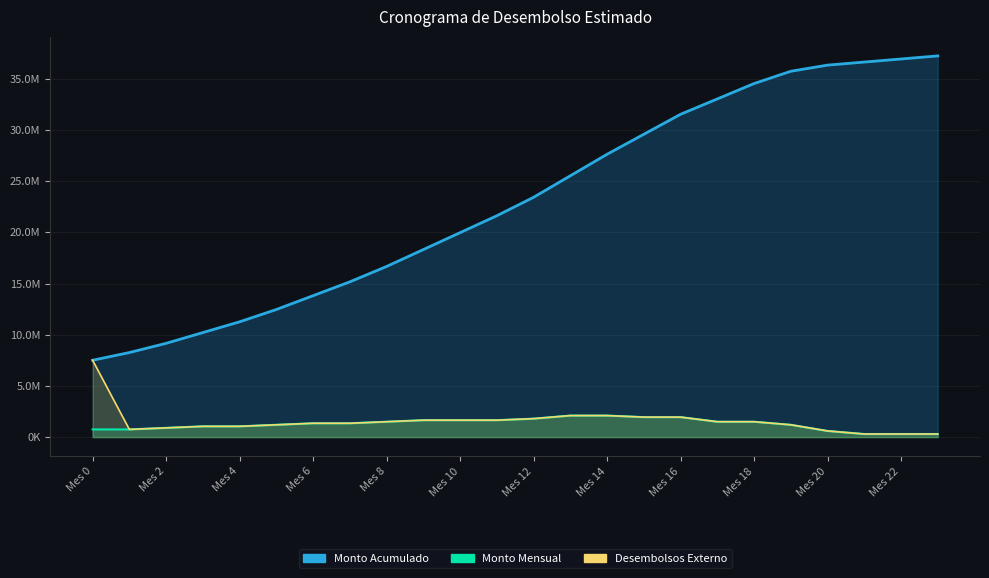

What is the minimum value shown in the chart?

300400